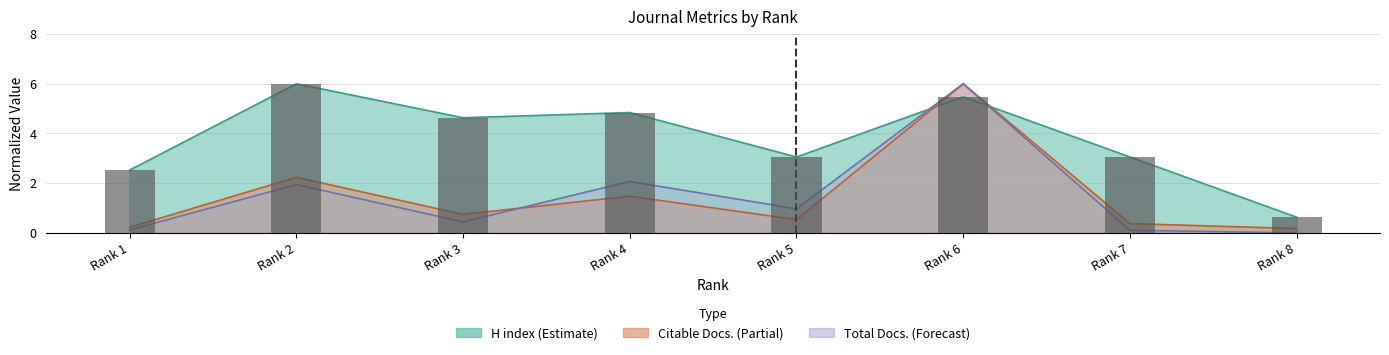

What is the sum of the values at Rank 4 and Rank 3?

9.5